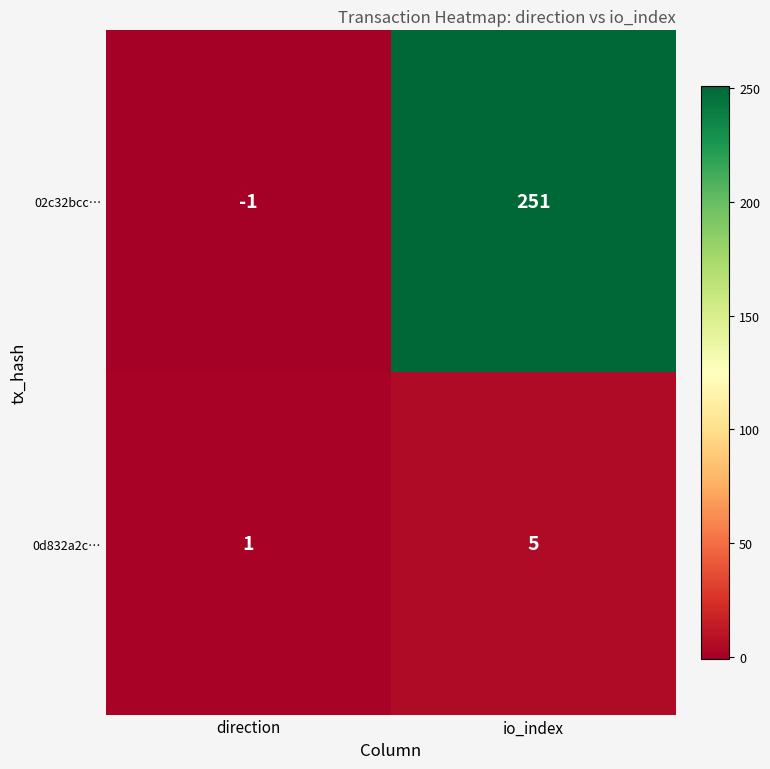

How many categories are shown in the chart?

2